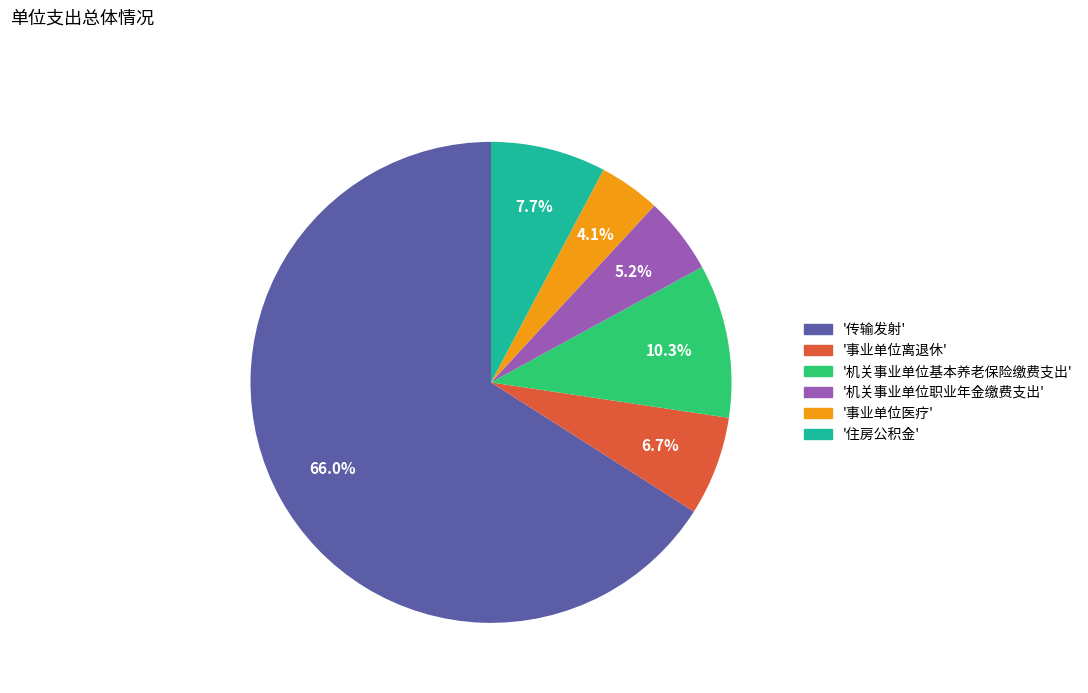

Count the number of slices in the pie.

6